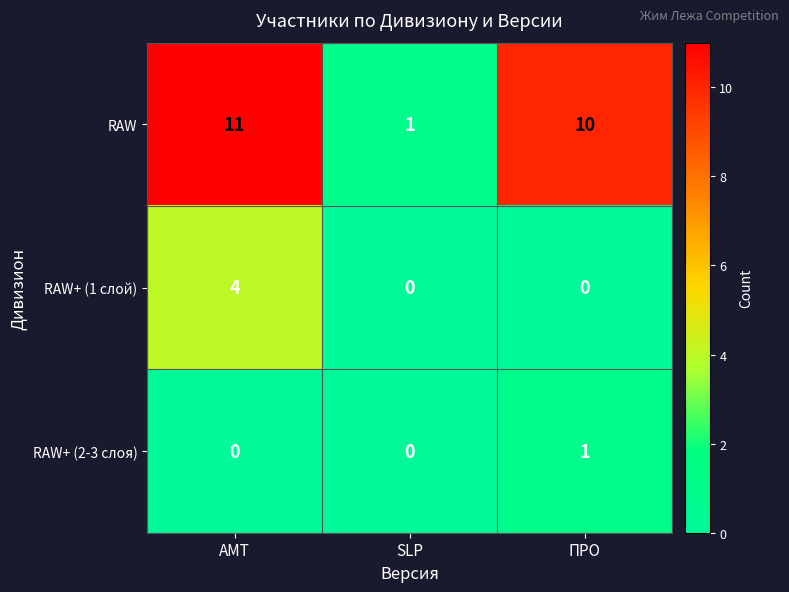

Rank the series by their maximum value, from highest to lowest.

RAW, RAW+ (1 слой), RAW+ (2-3 слоя)